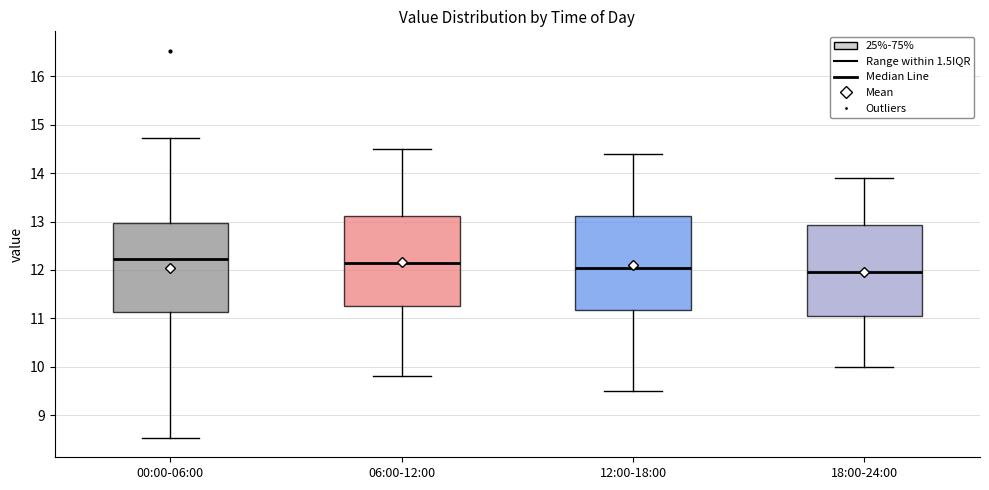

Reading left to right, read every box against the y-axis: the position of its median line, the range the box covers, and the ends of its whiskers. The values are not printed on the chart, so give them approximately, as read against the axis.

00:00-06:00: median 12.2, box 11.1 to 13.0, whiskers 8.5 to 14.7
06:00-12:00: median 12.2, box 11.3 to 13.1, whiskers 9.8 to 14.5
12:00-18:00: median 12.1, box 11.2 to 13.1, whiskers 9.5 to 14.4
18:00-24:00: median 12.0, box 11.1 to 12.9, whiskers 10.0 to 13.9